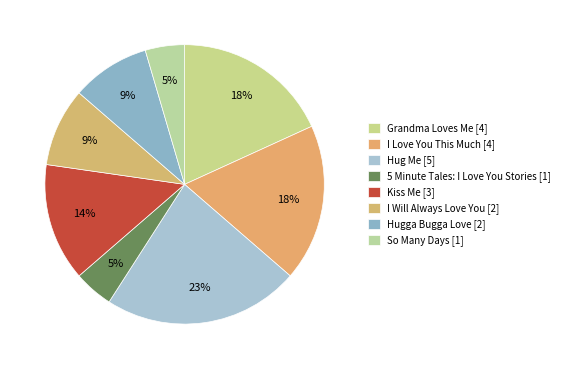

What is the change in value from Grandma Loves Me to 5 Minute Tales: I Love You Stories?

-3